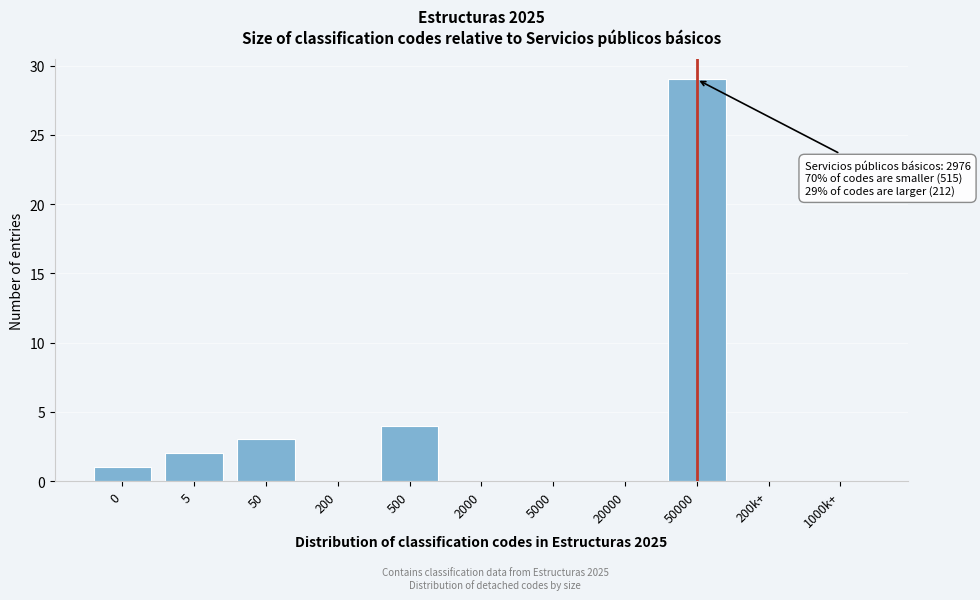

Reading left to right, what are all the values shown in this chart?

0=1	5=2	50=3	200=0	500=4	2000=0	5000=0	20000=0	50000=29	200k+=0	1000k+=0